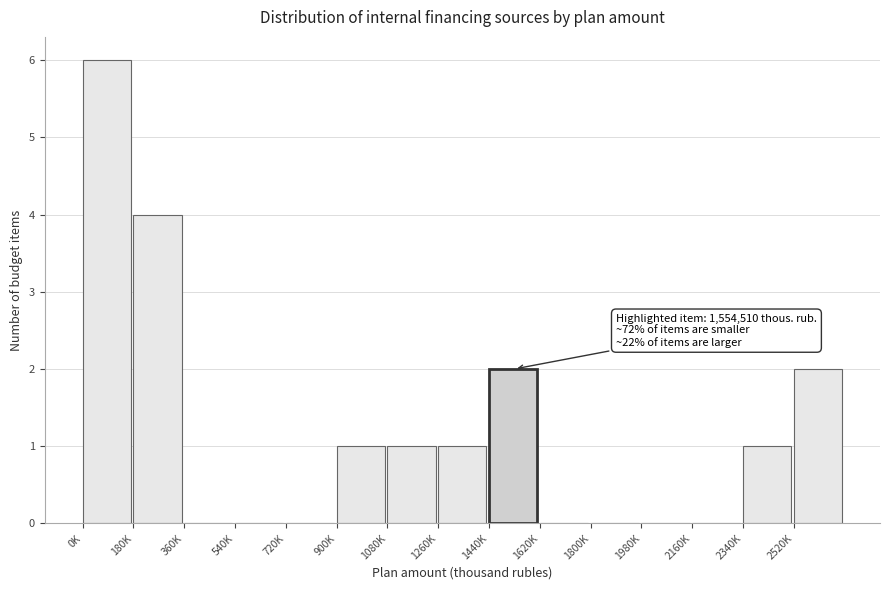

Reading left to right, what are all the values shown in this chart?

0K=6	180K=4	360K=0	540K=0	720K=0	900K=1	1080K=1	1260K=1	1440K=2	1620K=0	1800K=0	1980K=0	2160K=0	2340K=1	2520K=2